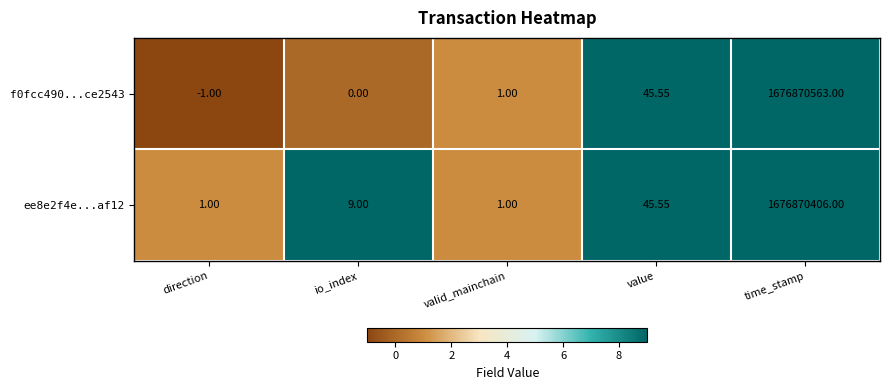

At which label is ee8e2f4e...af12 closest to 838435203?

value